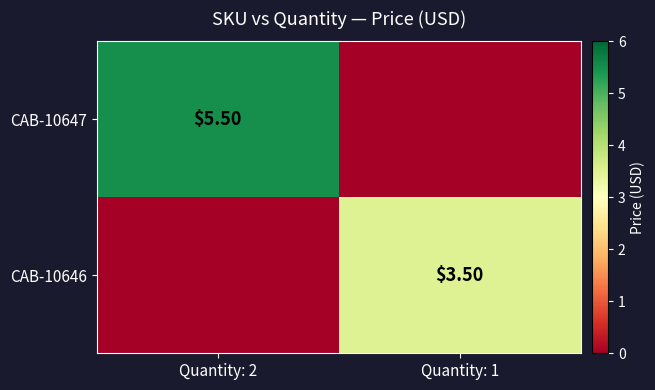

List the labels in order of CAB-10646 value, largest first.

Quantity: 1, Quantity: 2